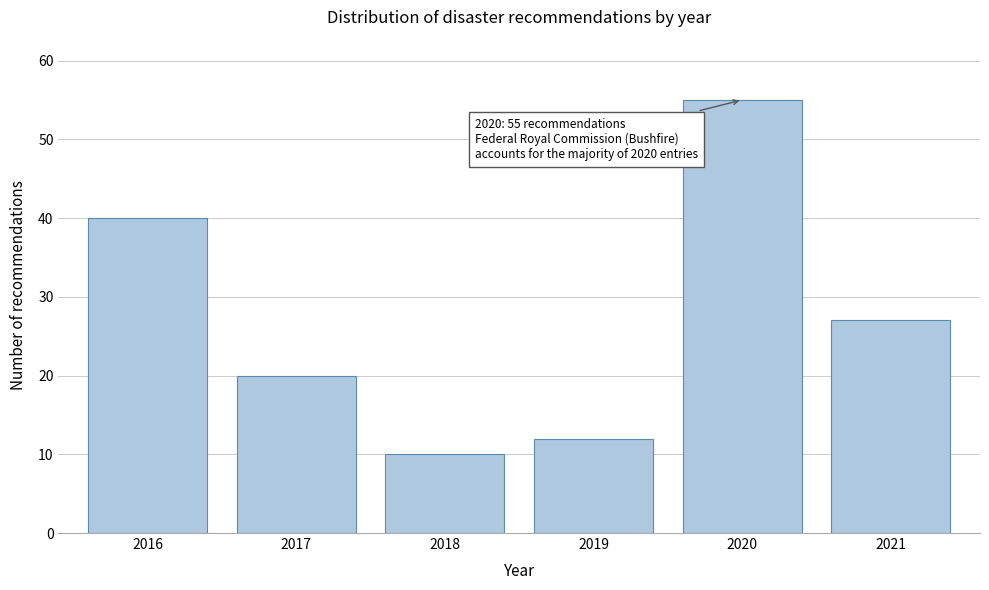

Reading left to right, extract all data points from this chart.

2016=40	2017=20	2018=10	2019=12	2020=55	2021=27